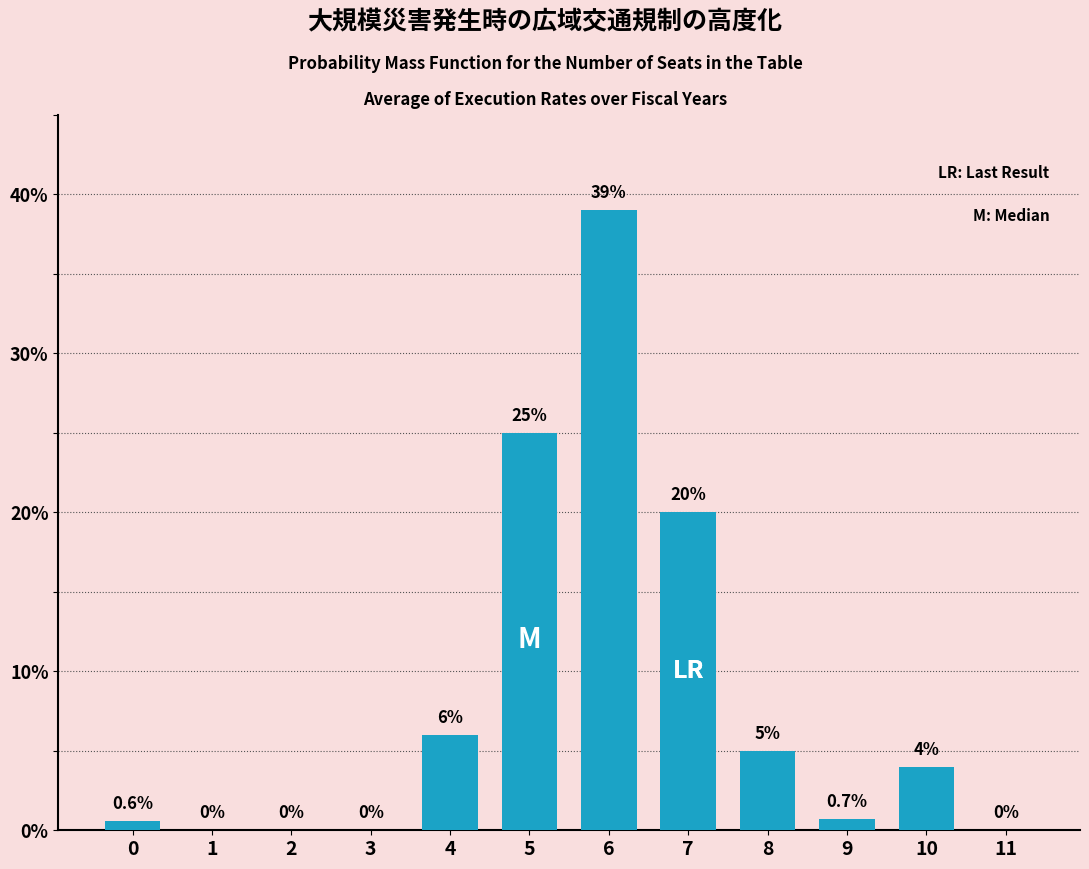

Reading left to right, extract all data points from this chart.

0=0.6	1=0.0	2=0.0	3=0.0	4=6.0	5=25.0	6=39.0	7=20.0	8=5.0	9=0.7	10=4.0	11=0.0